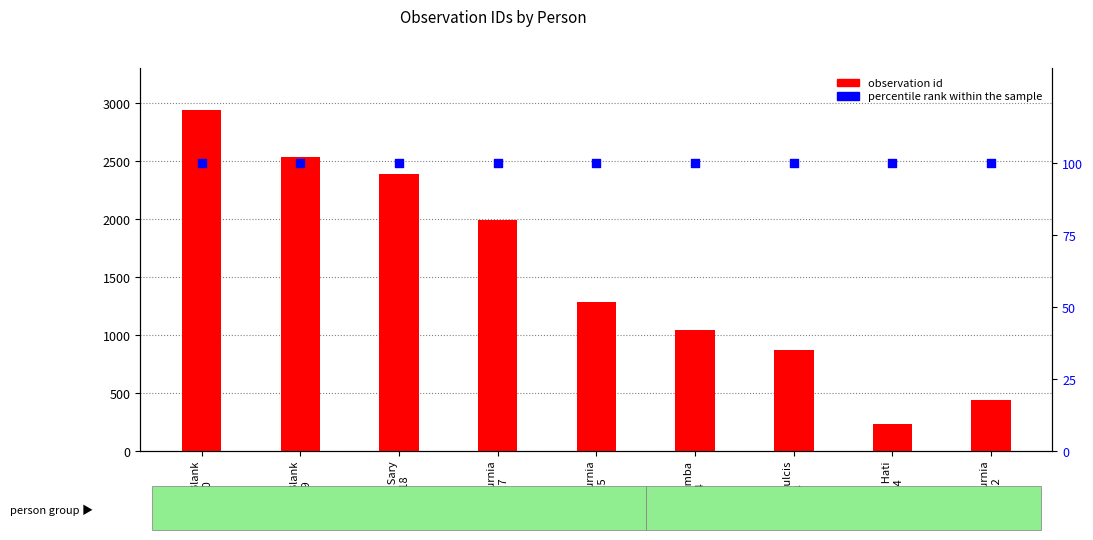

Which series has the widest spread of Y values?

observation id